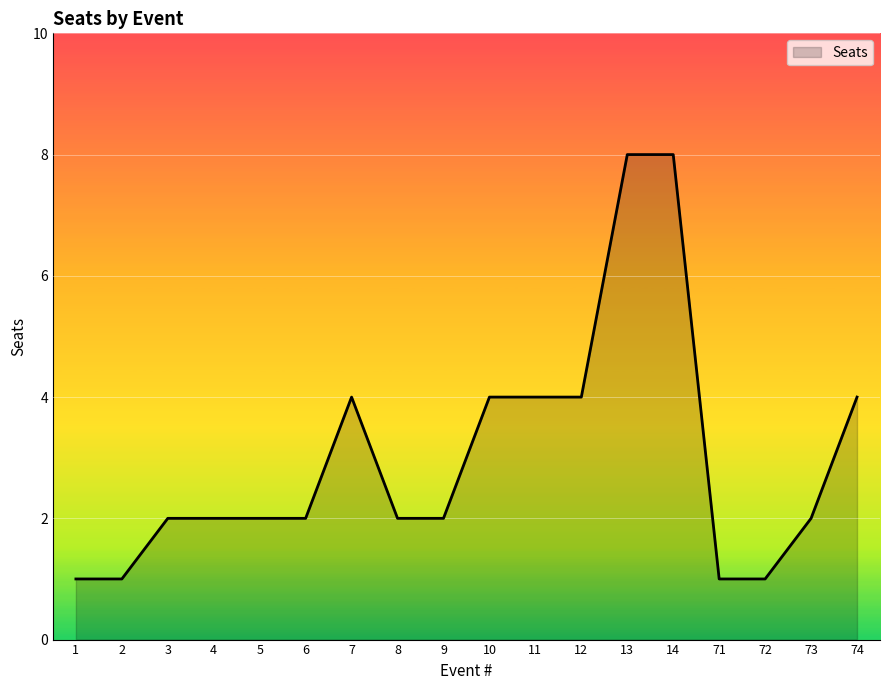

The value at 13 is 8. True or false?

True